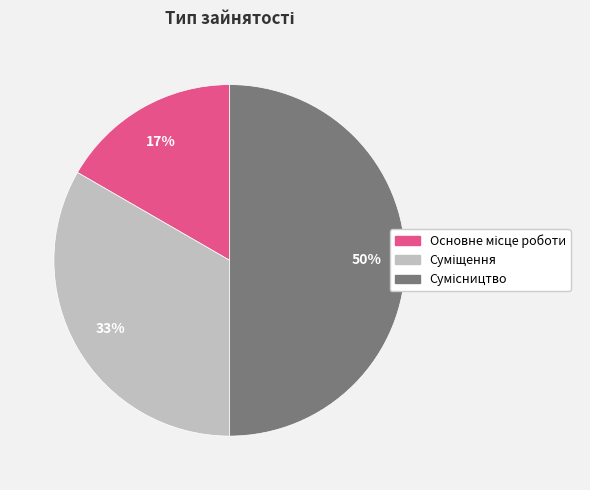

To the nearest percent, what is the difference between the largest and smallest slice percentages?

33%